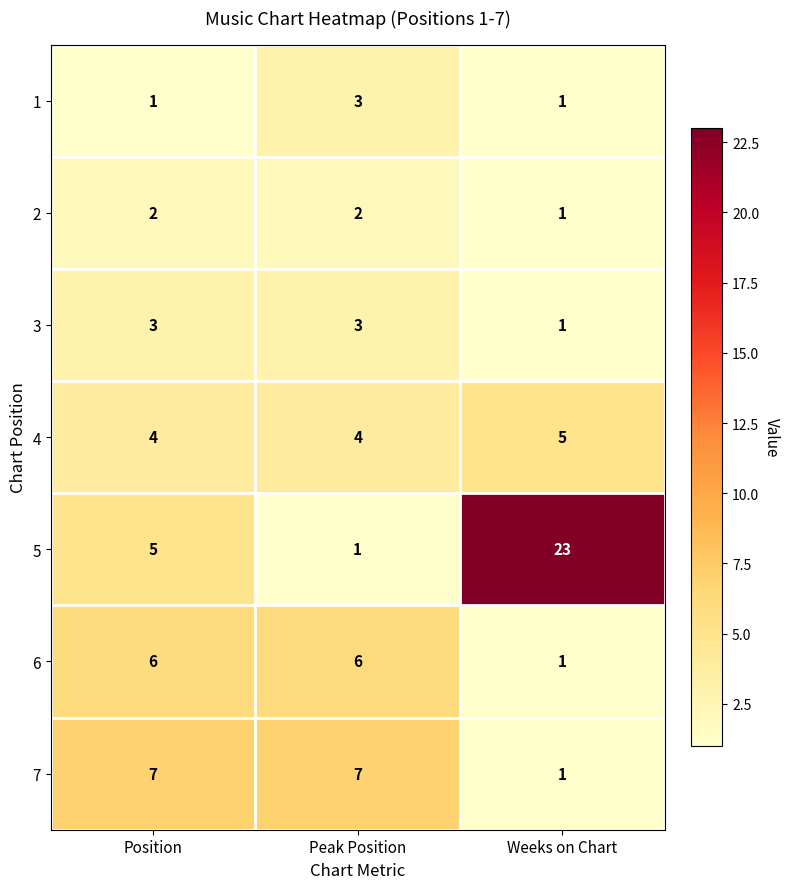

At how many categories does at least one series exceed 18?

1